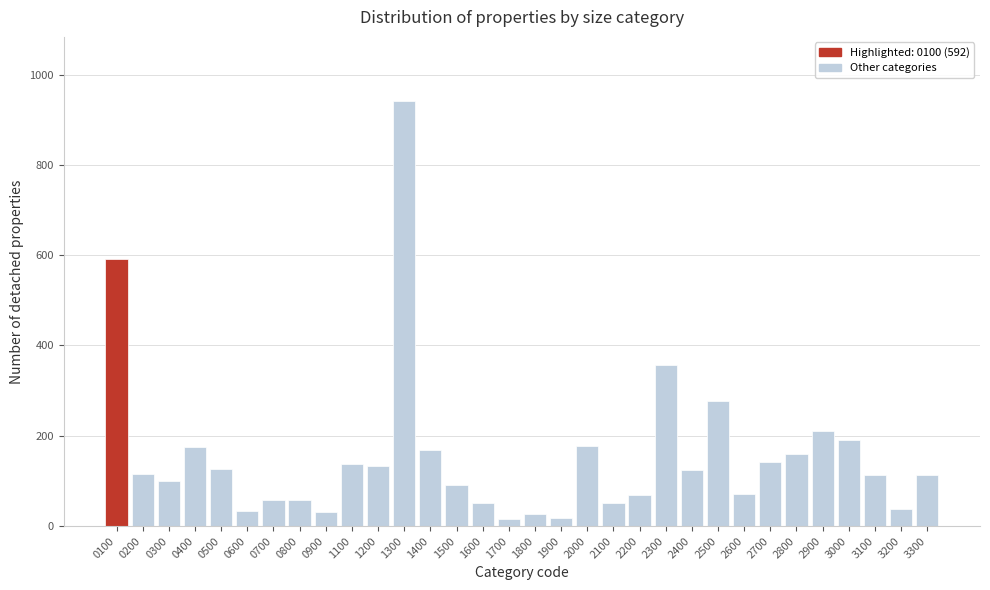

What is the value of the 2nd bar from the left?

115